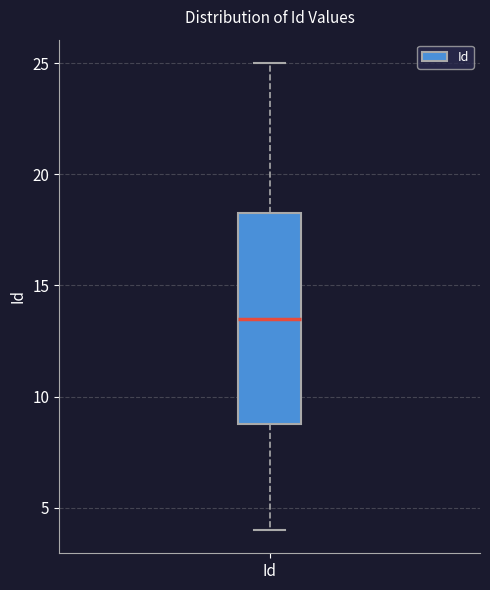

Read this box plot against the y-axis: the position of the median line, the range covered by the box, and the ends of both whiskers. The values are not printed on the chart, so give them approximately, as read against the axis.

median 13.5, box 9.0 to 18.5, whiskers 4.0 to 25.0